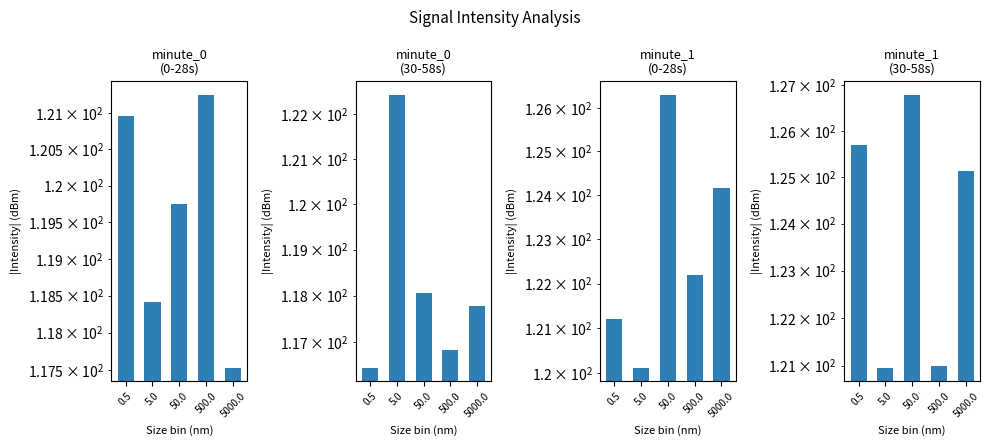

At how many categories does at least one series exceed 123?

3